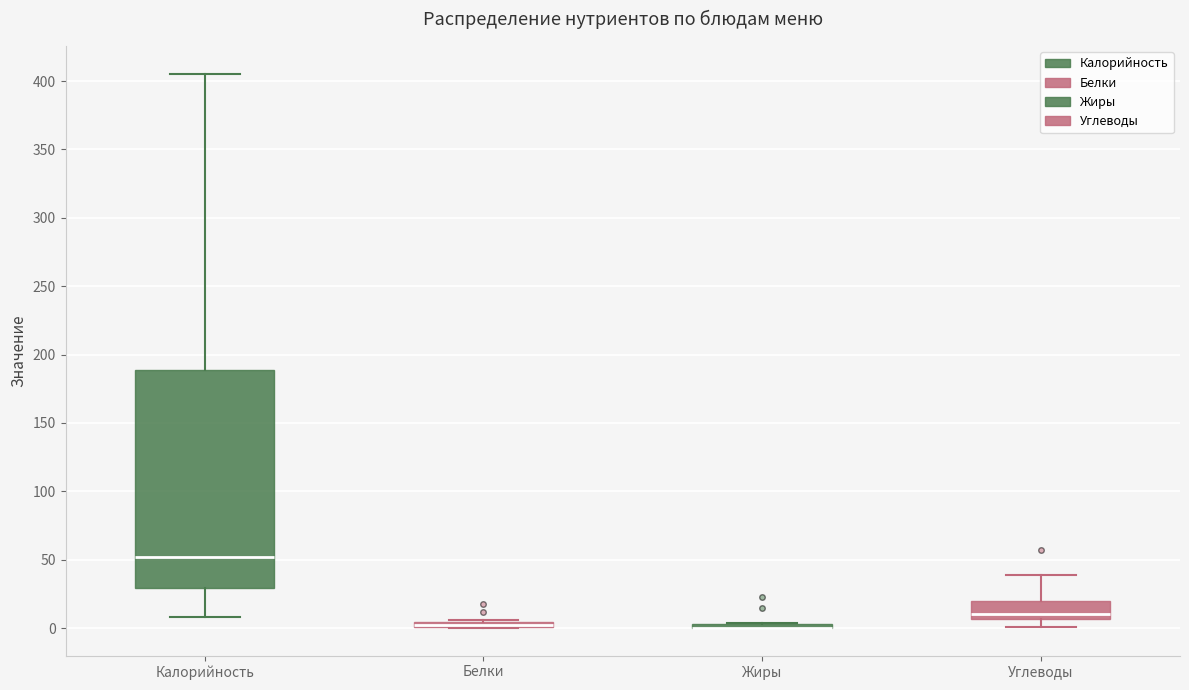

Which box is the tallest, from its lower edge to its upper edge?

Калорийность